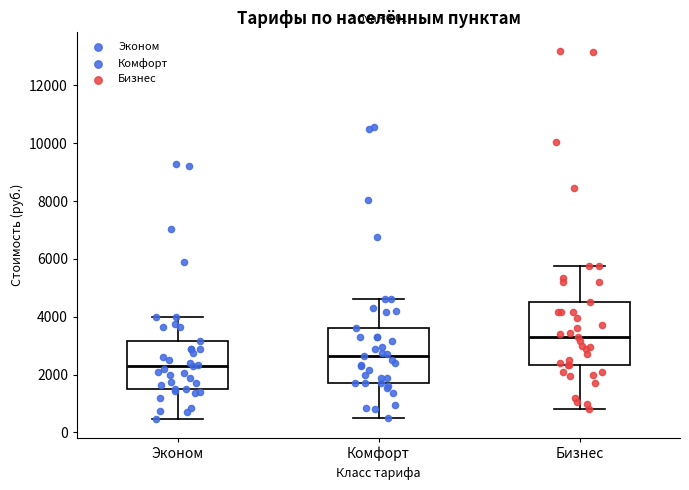

Reading left to right, read every box against the y-axis: the position of its median line, the range the box covers, and the ends of its whiskers. The values are not printed on the chart, so give them approximately, as read against the axis.

Эконом: median 2400, box 1600 to 3200, whiskers 400 to 4000
Комфорт: median 2600, box 1800 to 3600, whiskers 600 to 4600
Бизнес: median 3400, box 2400 to 4600, whiskers 800 to 5800